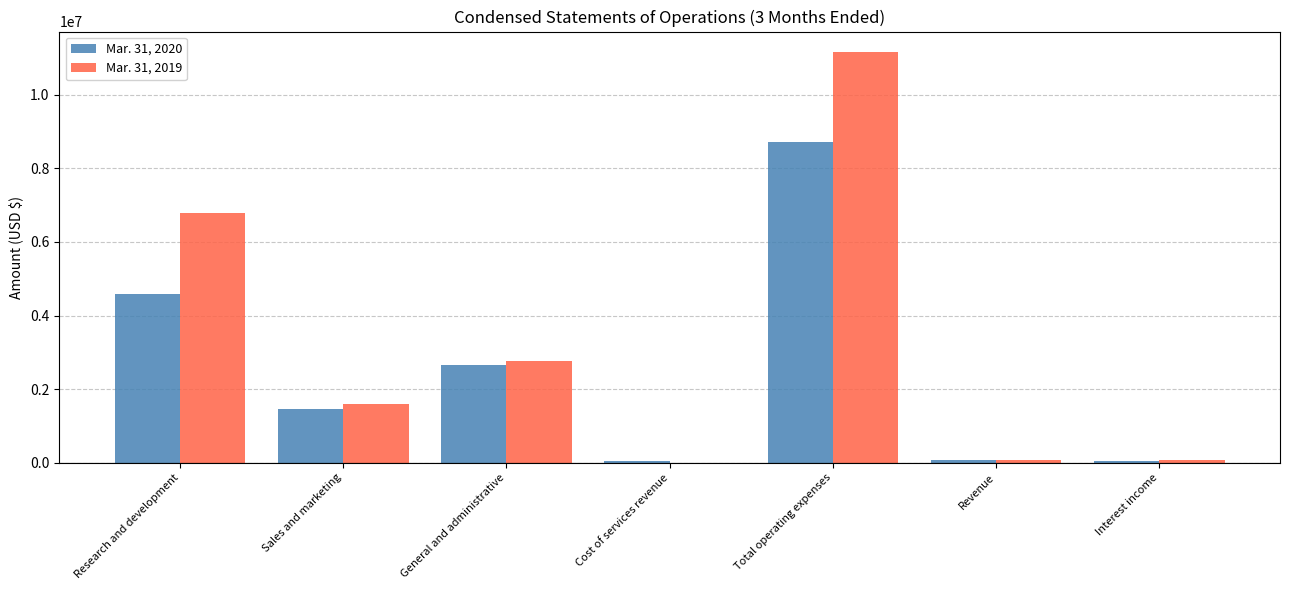

Is the value of Mar. 31, 2019 at Research and development greater than the value of Mar. 31, 2020 at Cost of services revenue?

Yes